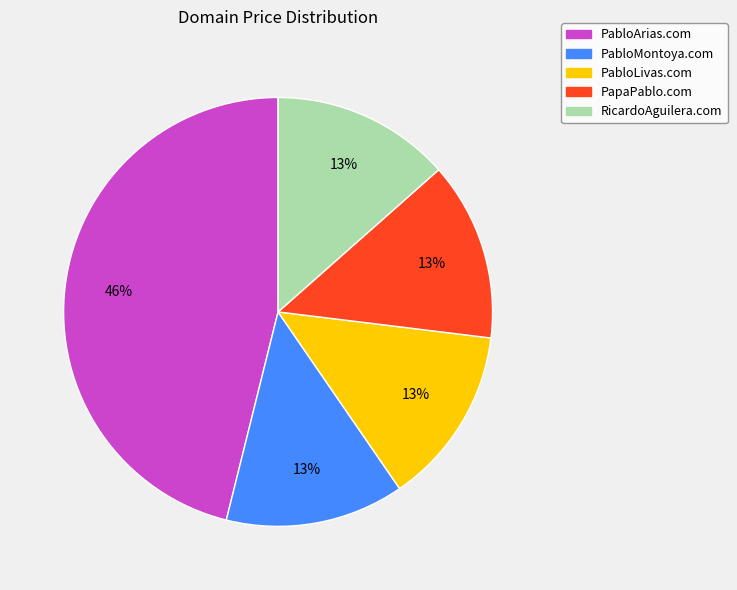

To the nearest percent, what is the combined percentage of PapaPablo.com and RicardoAguilera.com?

27%